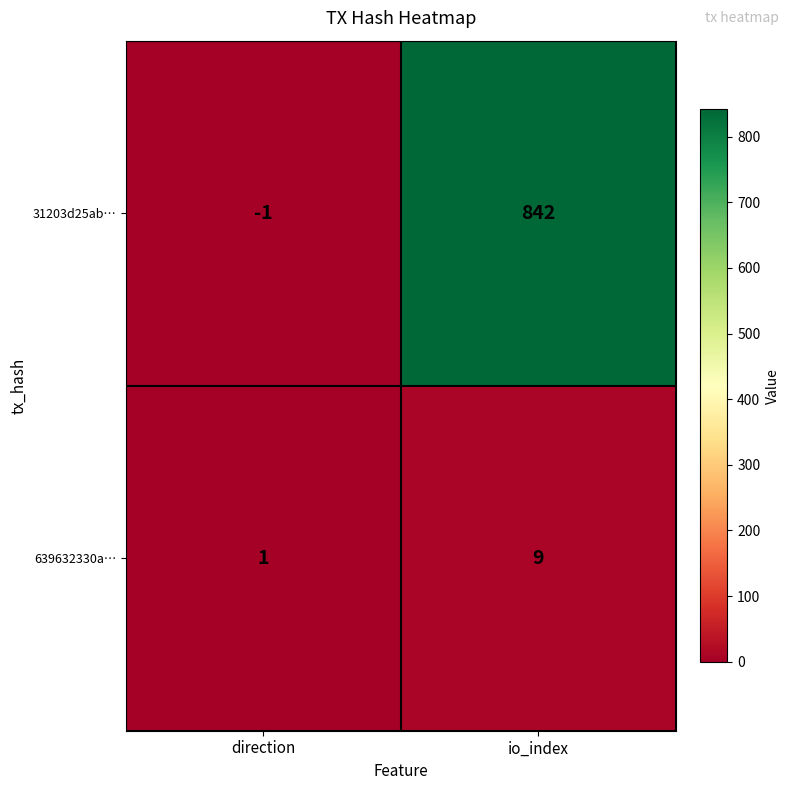

Where is 639632330a… nearest to the value 5?

direction